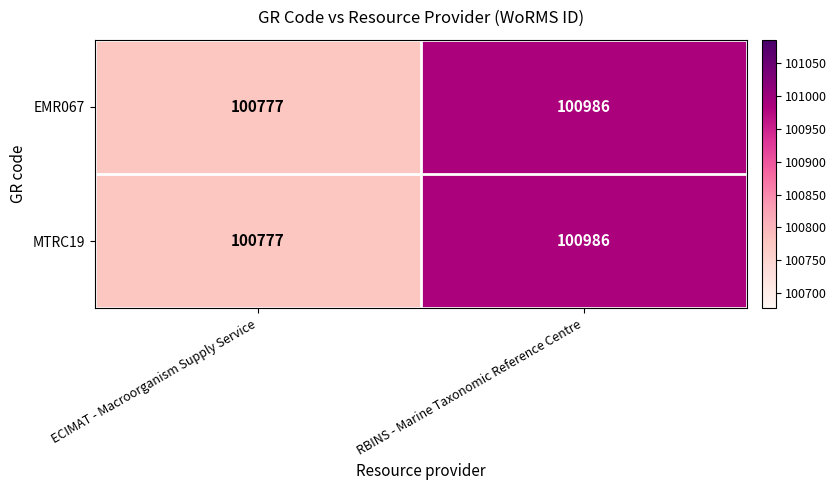

What is the sum of the MTRC19 values at RBINS - Marine Taxonomic Reference Centre and ECIMAT - Macroorganism Supply Service?

201763